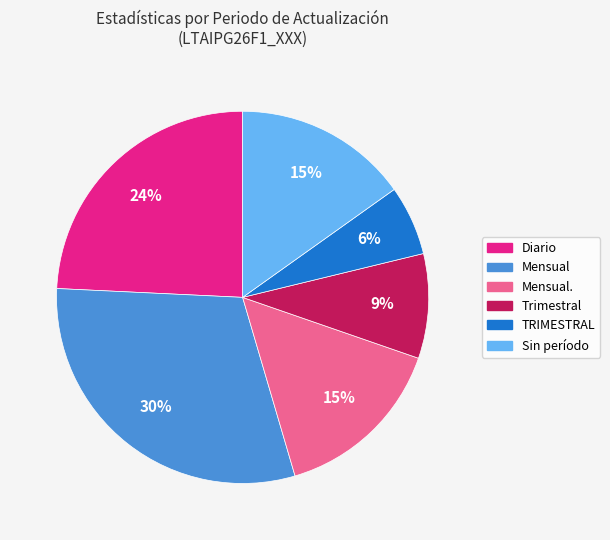

Is there a majority slice in this chart?

No